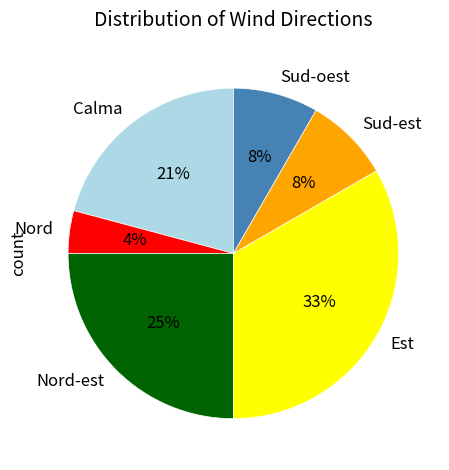

Is Calma the majority of the pie?

No